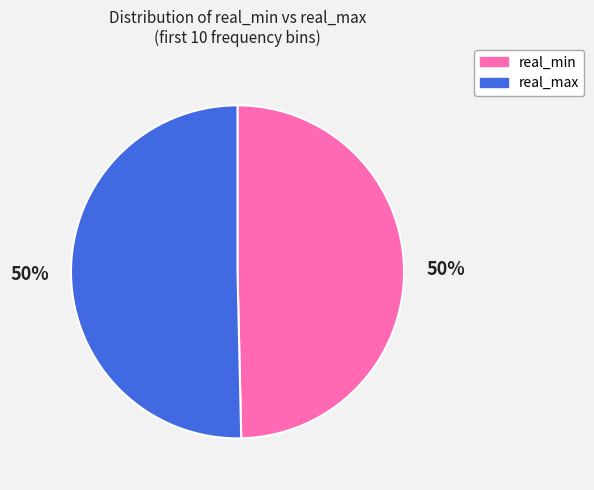

What is the ratio of the value at real_min to the value at real_max?

1.0